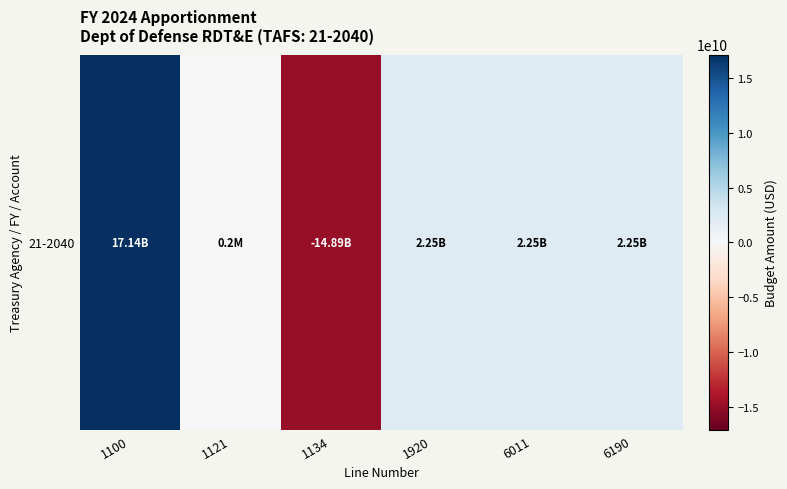

List the labels in order of value, largest first.

1100, 1920, 6011, 6190, 1121, 1134